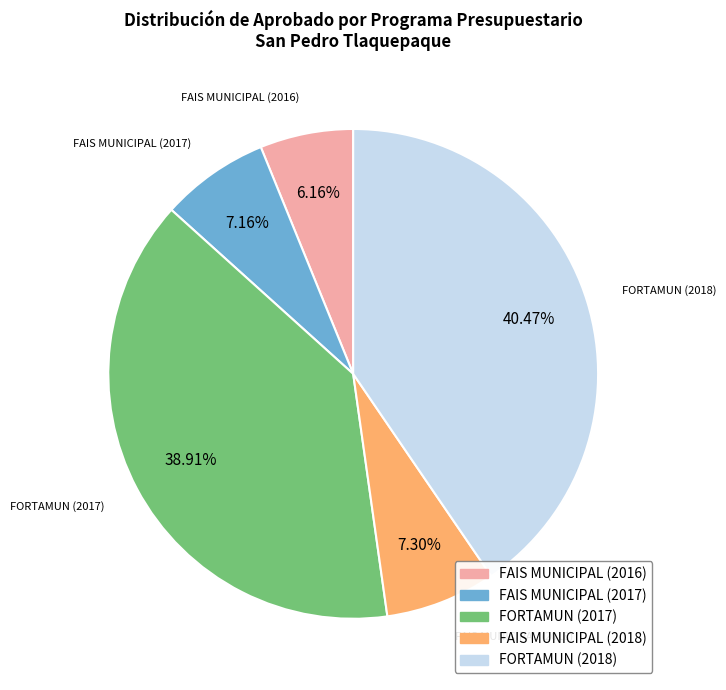

Does any single category account for the majority?

No